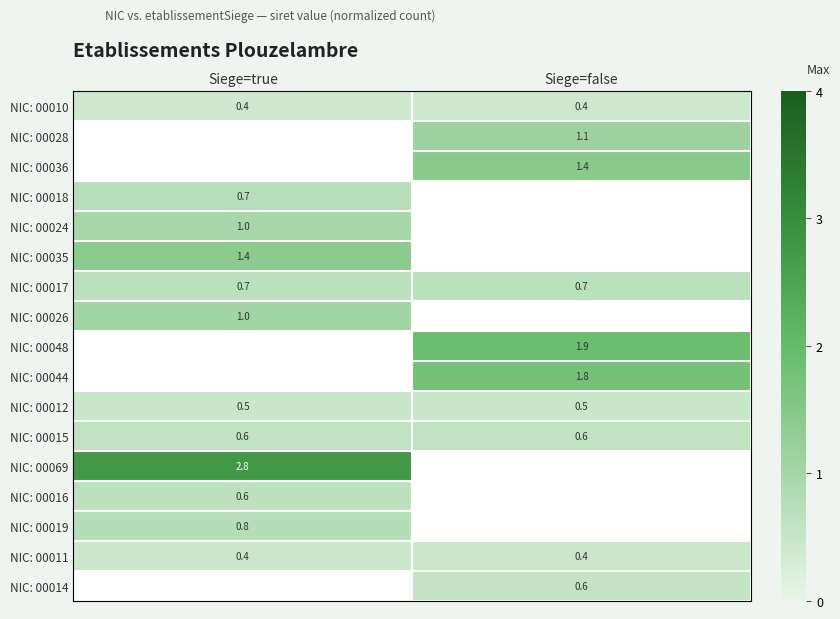

True or false: NIC: 00014 has a value of 0.6 at Siege=false.

True